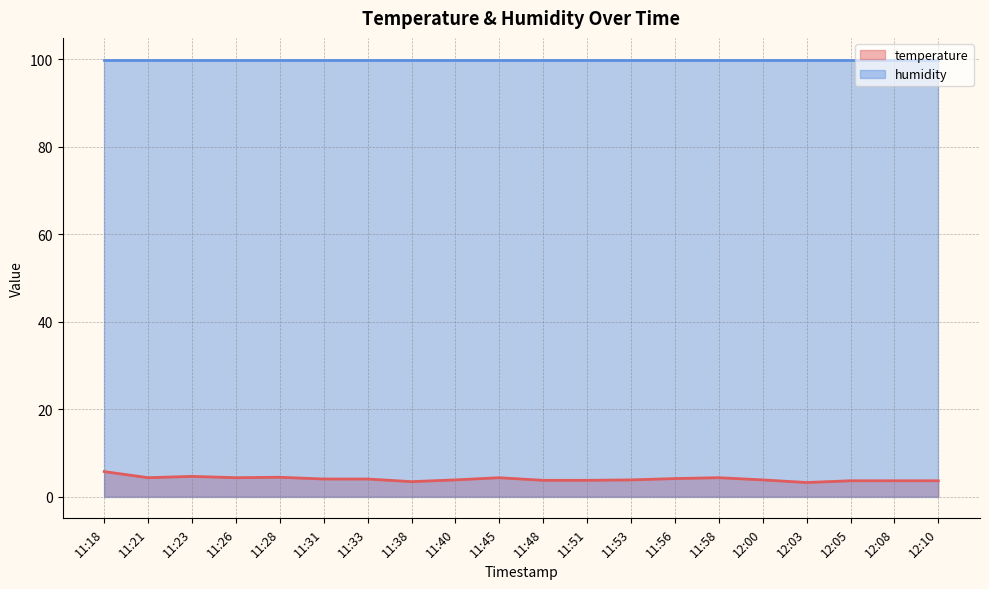

How many series are shown in this chart?

2